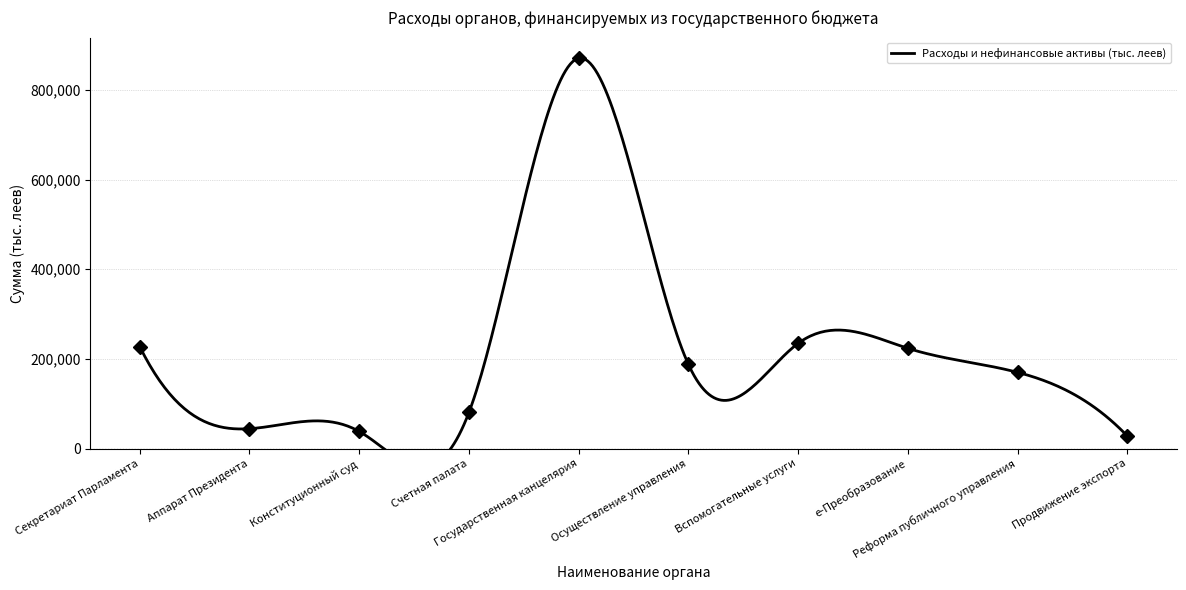

What position from the right is Аппарат Президента?

9